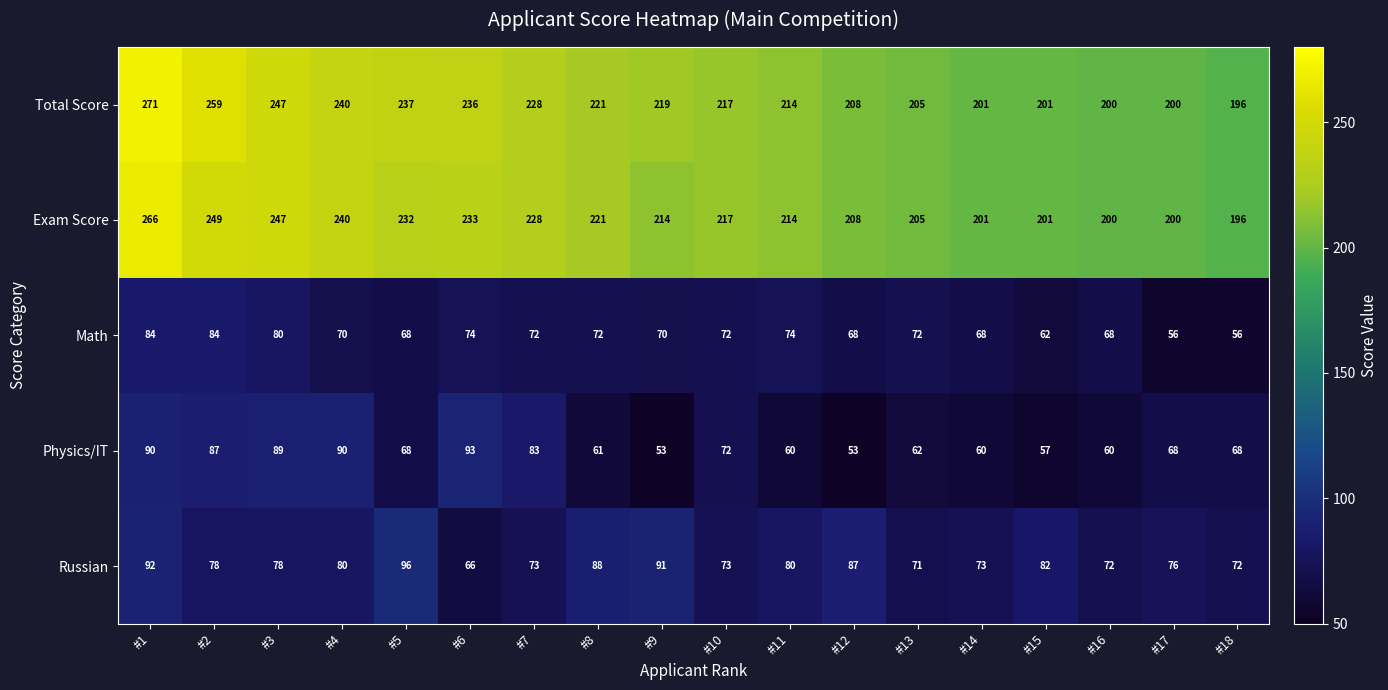

What is the total value across all series at #14?

603